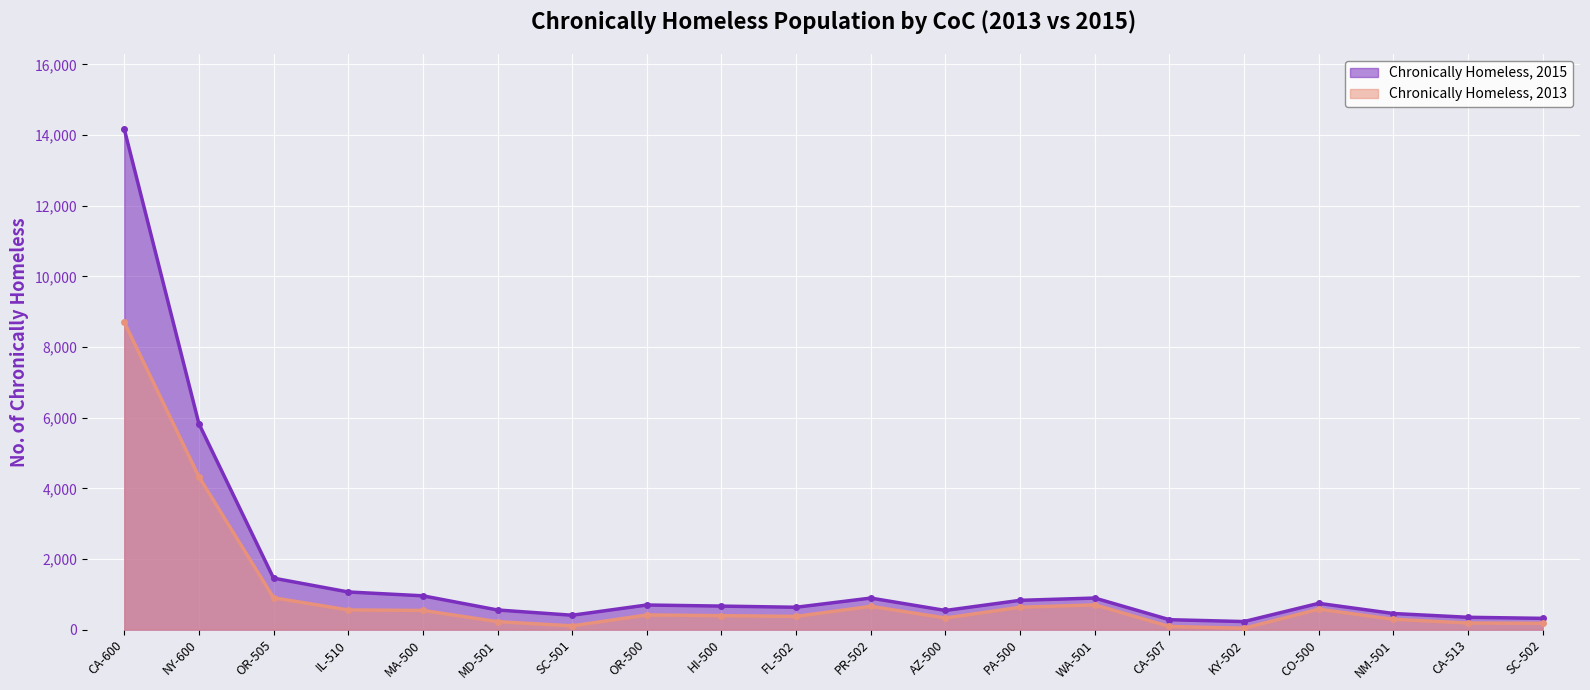

True or false: Chronically Homeless, 2013 and Chronically Homeless, 2015 cross at least once.

False